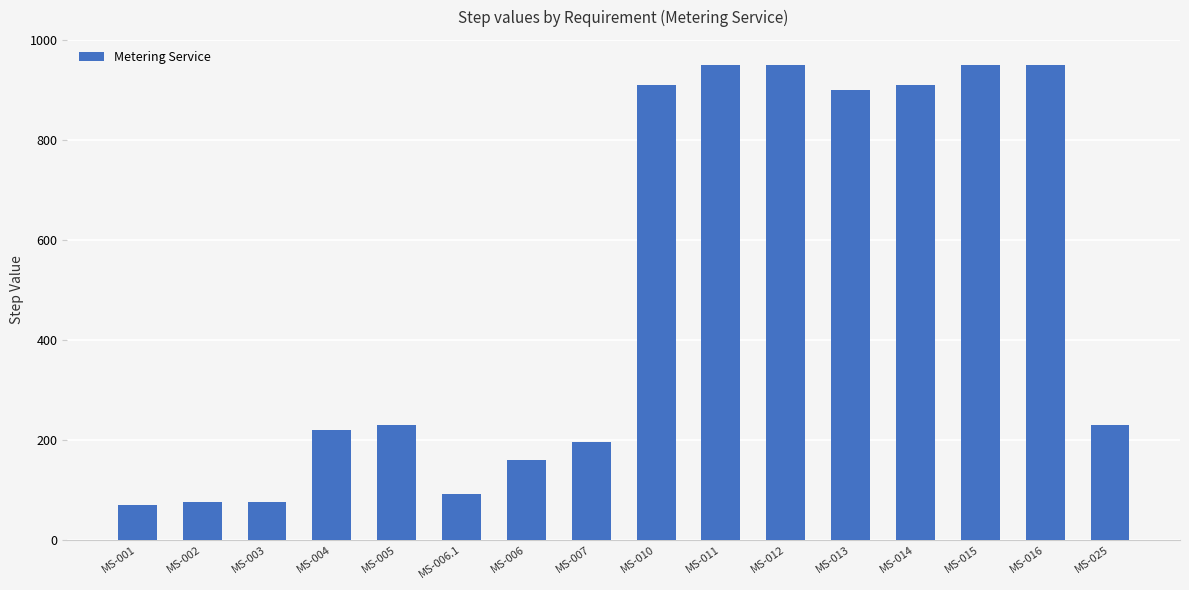

Reading left to right, extract all data points from this chart.

70	75	75	220	230	92	160	195	910	950	950	900	910	950	950	230